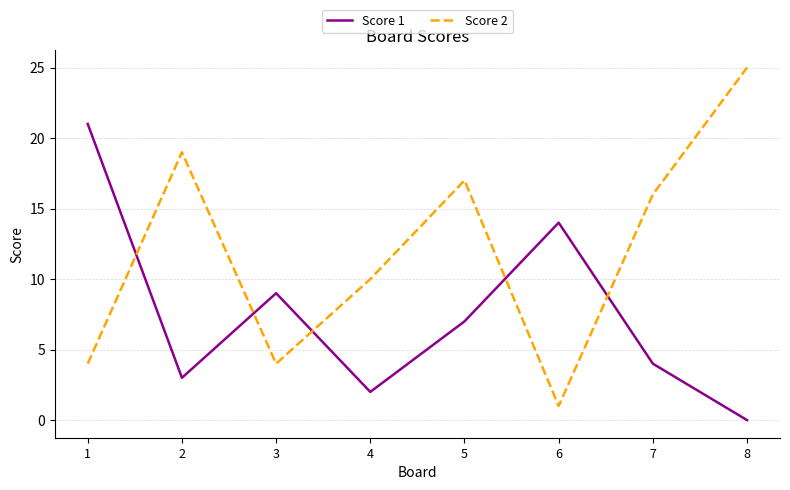

Reading left to right, transcribe all the data shown in this chart.

Score 1: 21	3	9	2	7	14	4	0
Score 2: 4	19	4	10	17	1	16	25